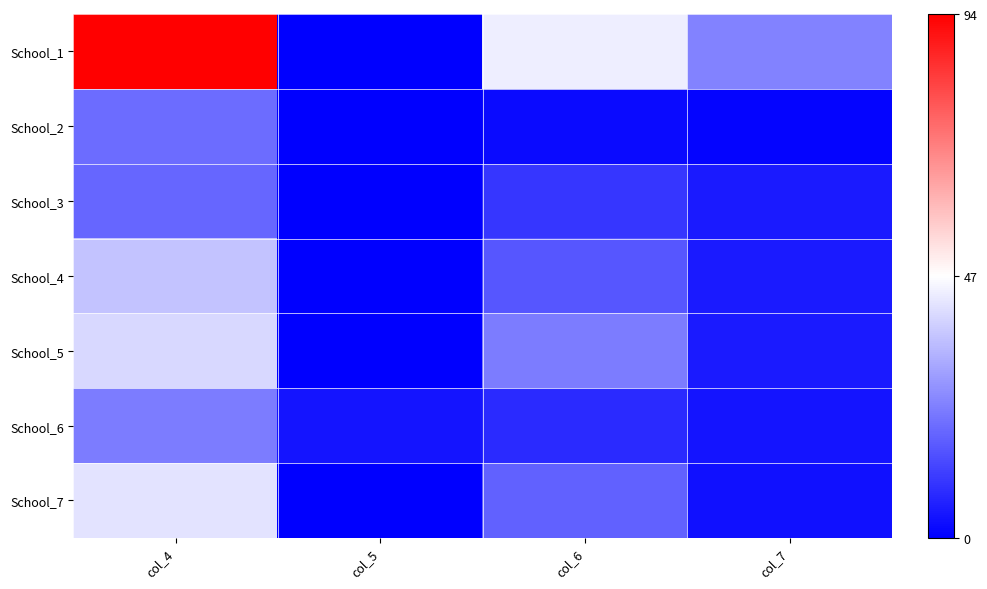

Reading left to right, what are all the values shown in this chart?

School_1: col_4=94	col_5=0	col_6=44	col_7=24
School_2: col_4=20	col_5=0	col_6=2	col_7=1
School_3: col_4=19	col_5=0	col_6=10	col_7=5
School_4: col_4=36	col_5=0	col_6=16	col_7=5
School_5: col_4=40	col_5=0	col_6=23	col_7=5
School_6: col_4=23	col_5=4	col_6=8	col_7=4
School_7: col_4=42	col_5=0	col_6=18	col_7=3